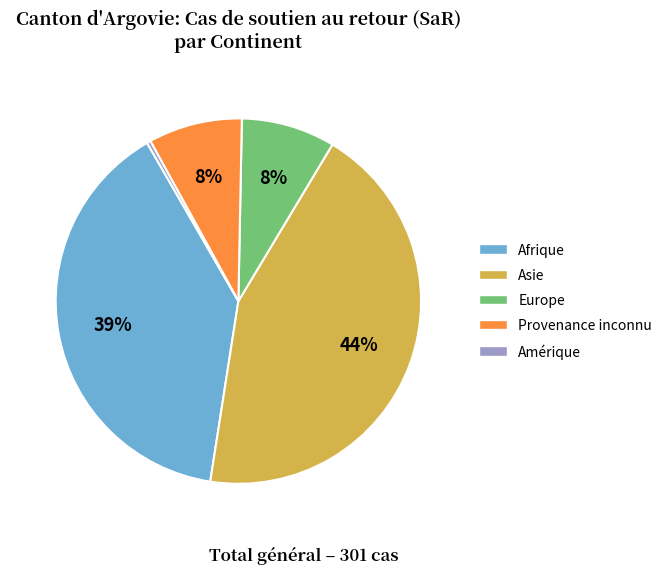

Count the number of slices in the pie.

5